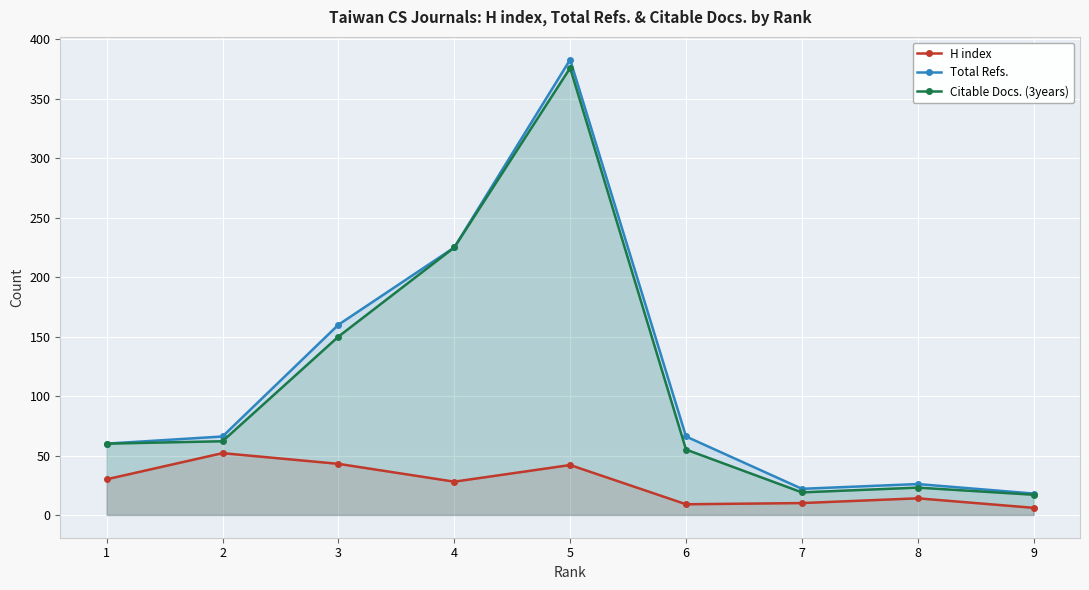

How many data points does each series have?

9